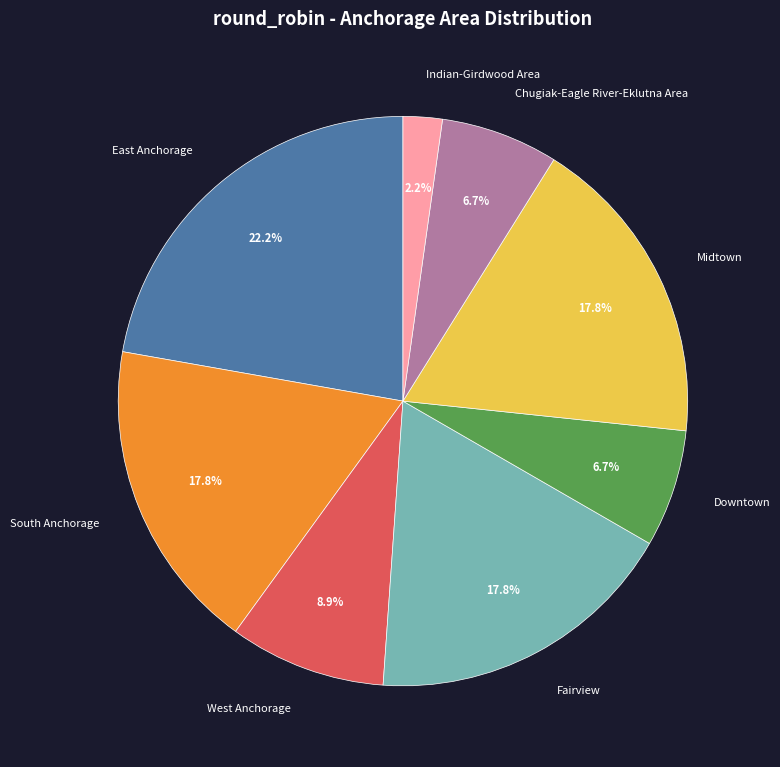

The Indian-Girdwood Area slice represents 2% of the pie. True or false?

True